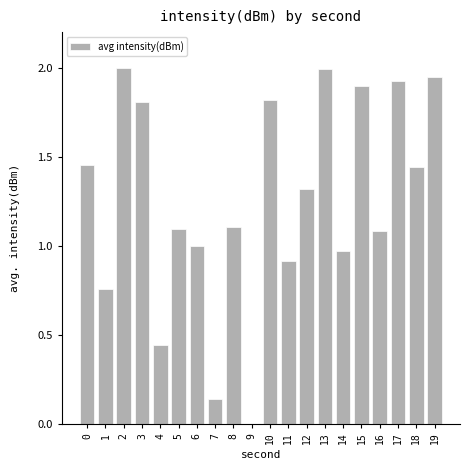

How many data points does each series have?

20